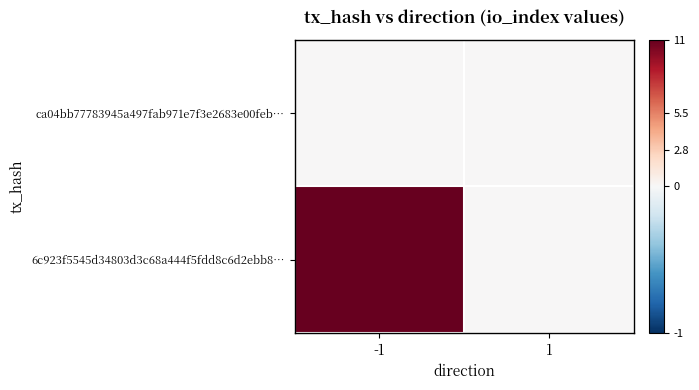

List the series in order of their peak value, lowest first.

ca04bb77783945a497fab971e7f3e2683e00feb…, 6c923f5545d34803d3c68a444f5fdd8c6d2ebb8…